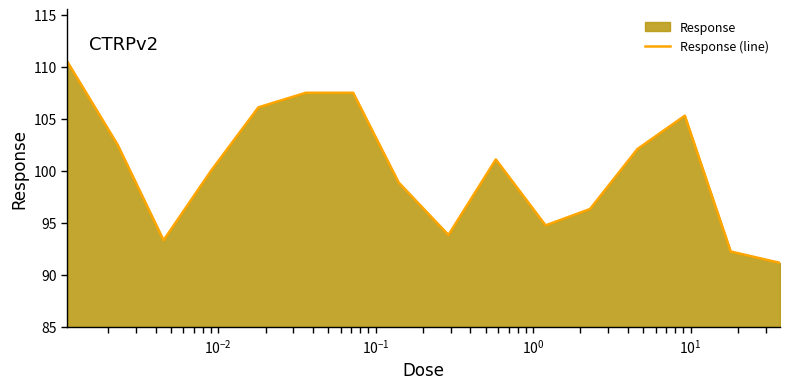

What is the greatest value displayed?

110.5